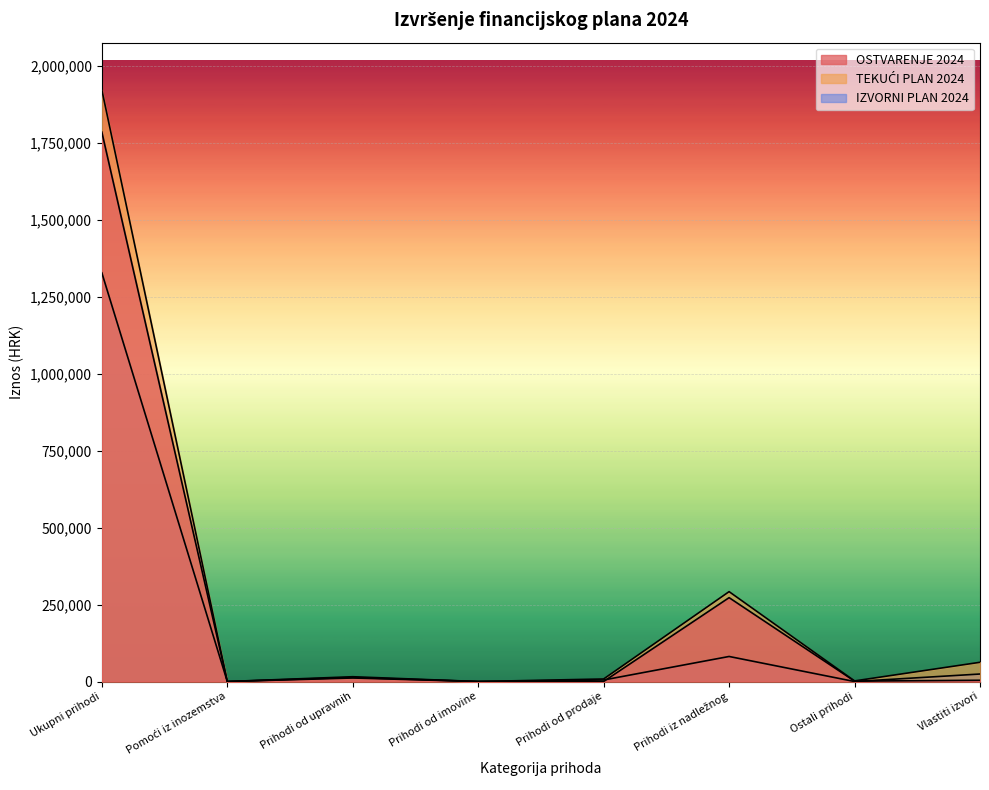

At which label does IZVORNI PLAN 2024 first exceed 15603?

Ukupni prihodi